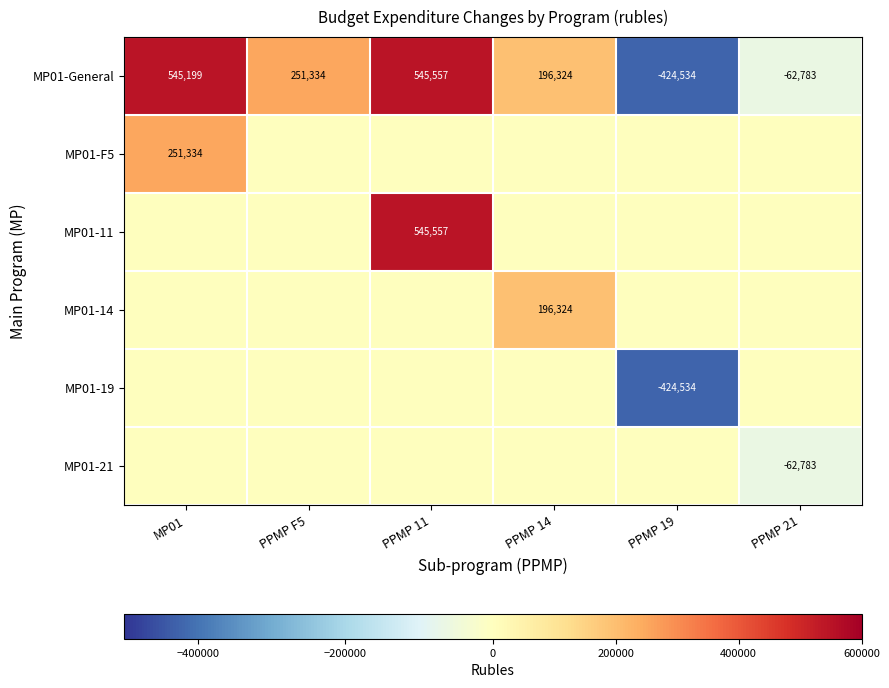

The MP01-General series shows 251334 at PPMP F5. True or false?

True